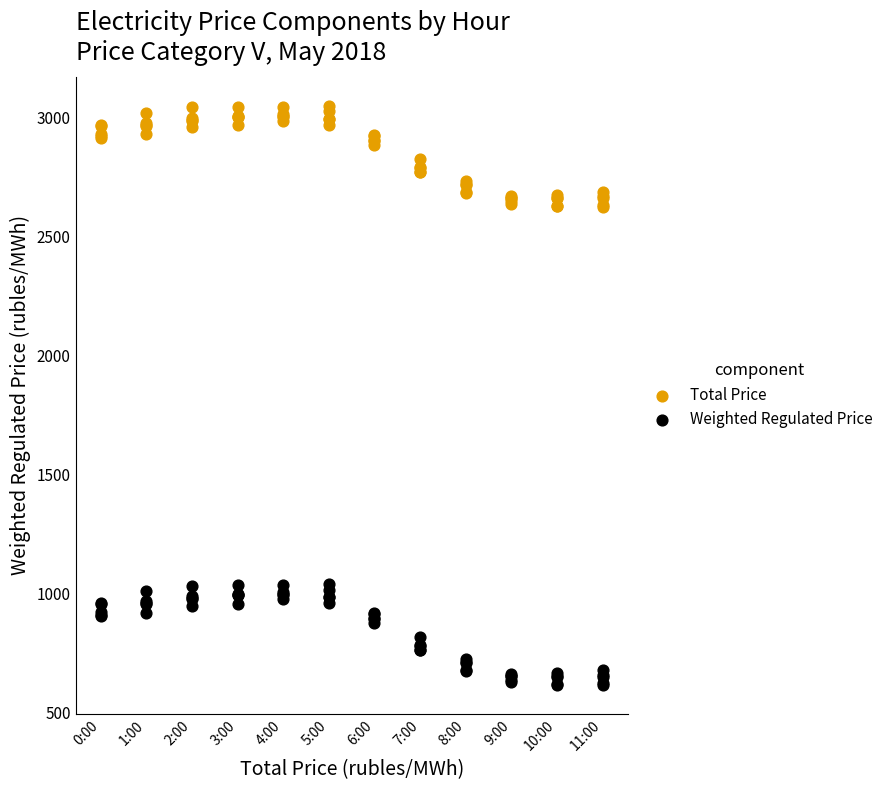

What is the X range (max minus min) for the scatter plot?

11.0